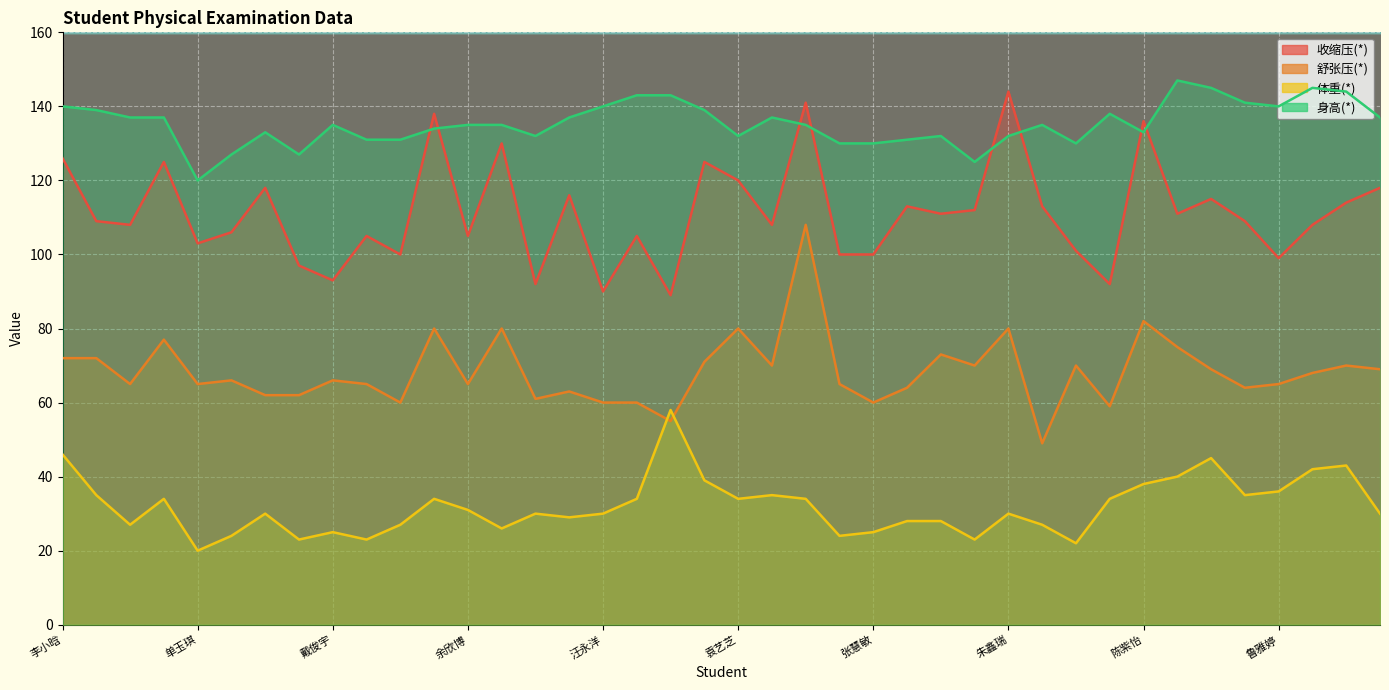

Between 王子贤 and 唐雨佳, which is larger?

王子贤